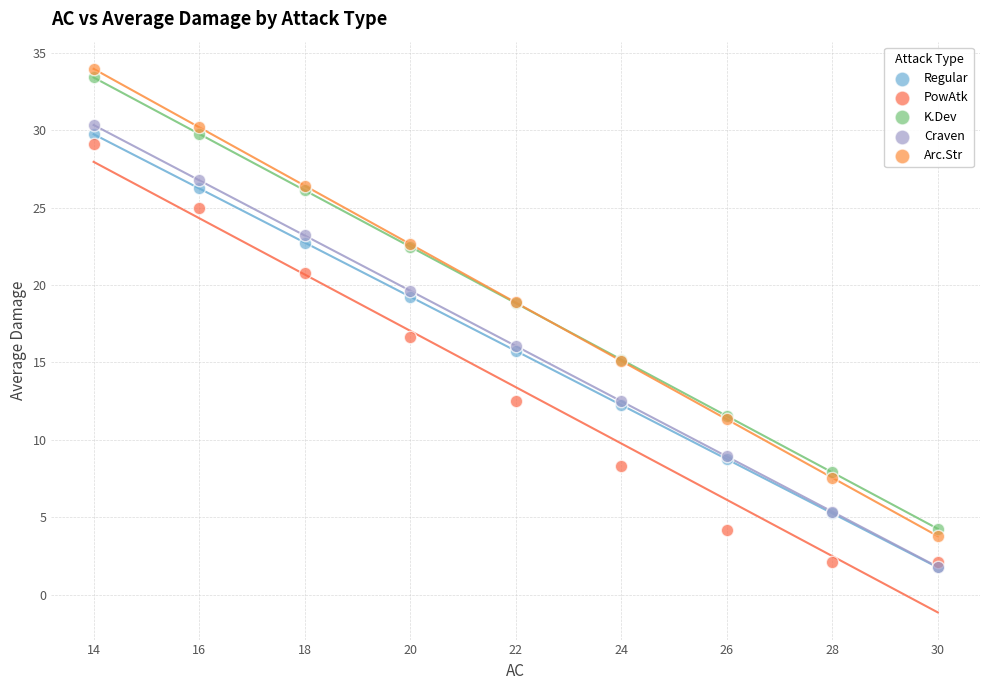

What are all the series names shown in the legend?

Regular, PowAtk, K.Dev, Craven, Arc.Str